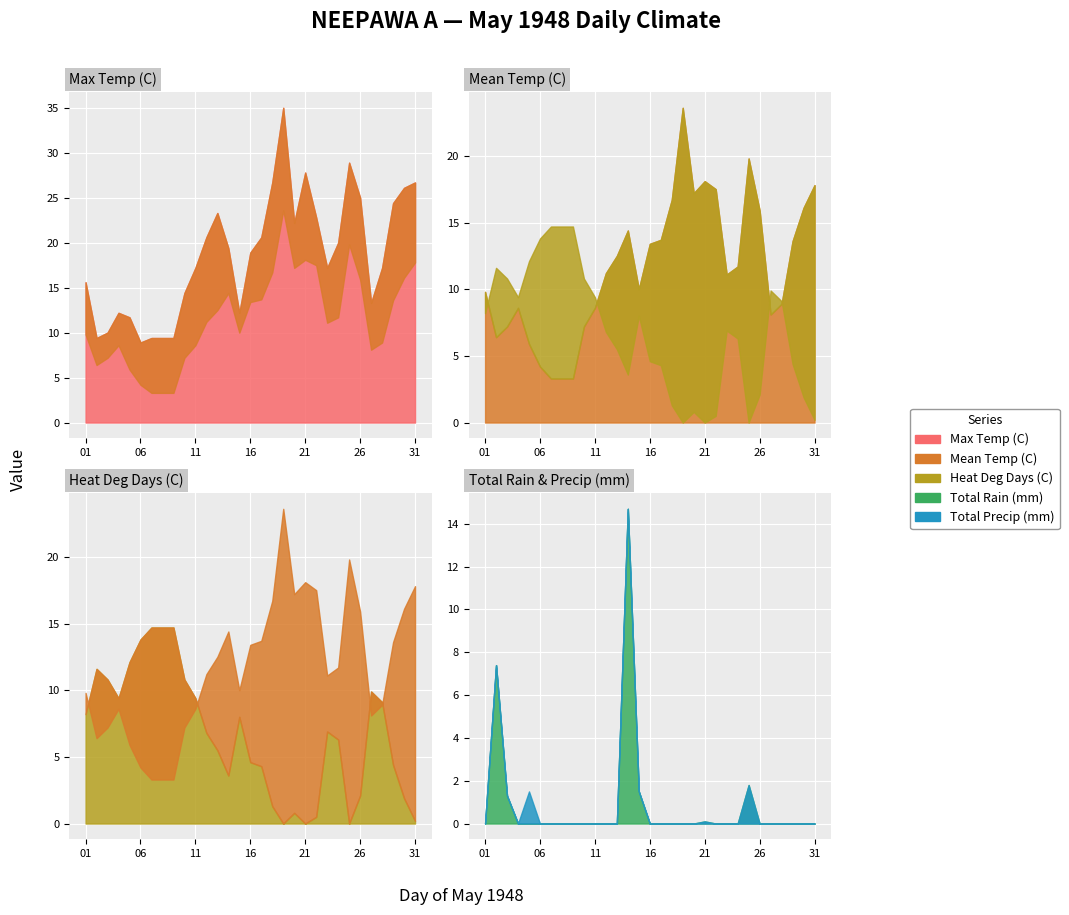

What is the sum of all Mean Temp (C) values?

359.1